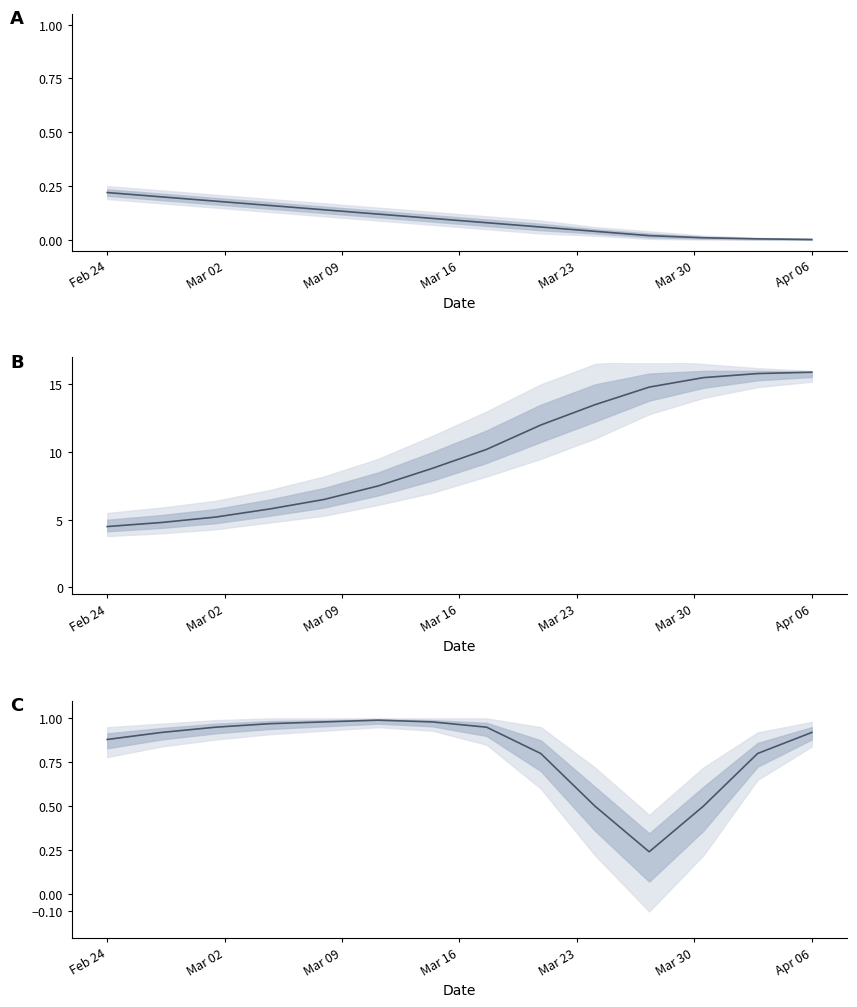

Reading right to left, what are all the values shown in this chart?

Упрощенная процедура закупки: 0.0	0.0	0.0	0.0	0.0	0.1	0.1	0.1	0.1	0.1	0.2	0.2	0.2	0.2
Закупка у единственного поставщика: 15.9	15.8	15.5	14.8	13.5	12.0	10.2	8.8	7.5	6.5	5.8	5.2	4.8	4.5
Начальная цена (руб.): 0.9	0.8	0.5	0.2	0.5	0.8	0.9	1.0	1.0	1.0	1.0	0.9	0.9	0.9